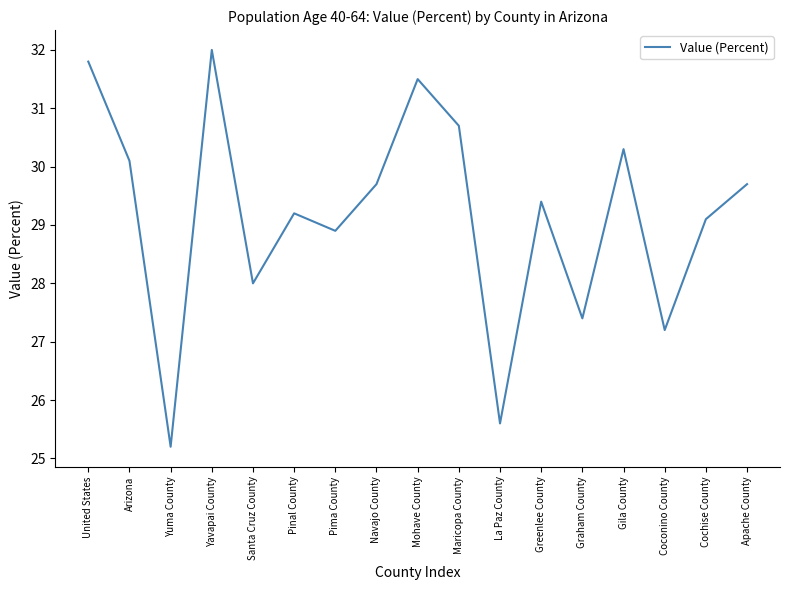

What position from the right is Mohave County?

9